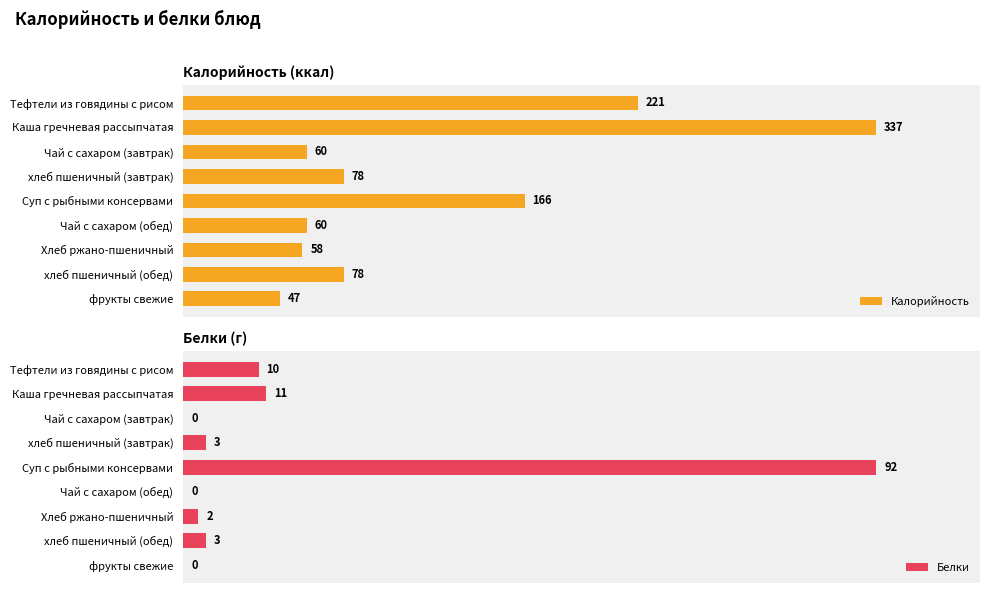

Which series has the largest total across all categories?

Калорийность